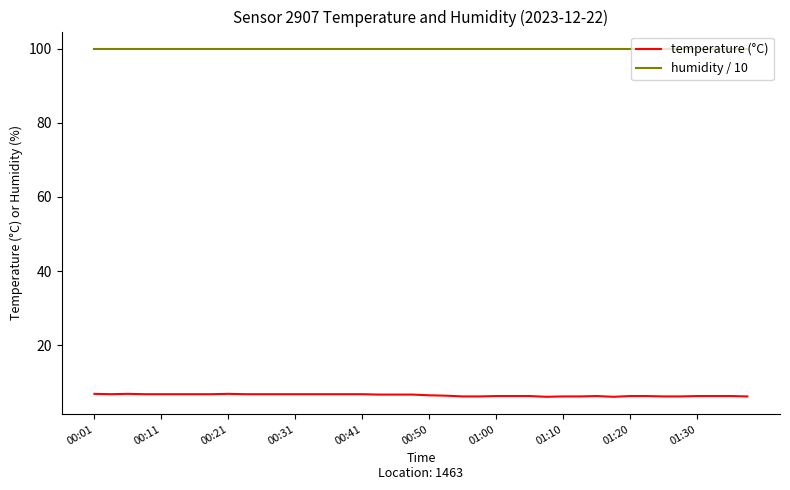

Count the number of data series in this chart.

2